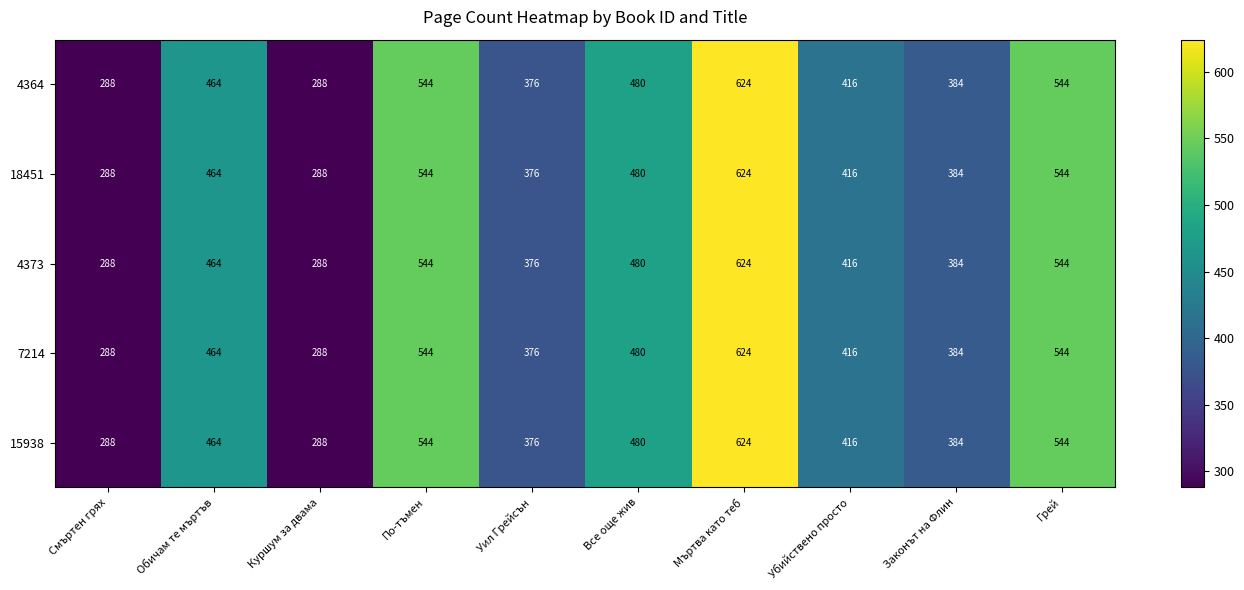

What is the total value across all series at Смъртен грях?

1440